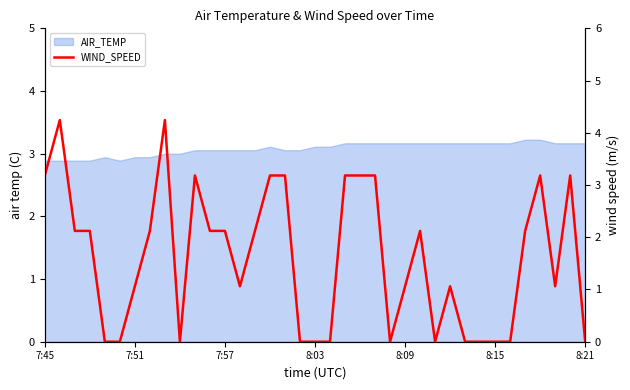

What is the change in value from 20 to 30?

-3.2